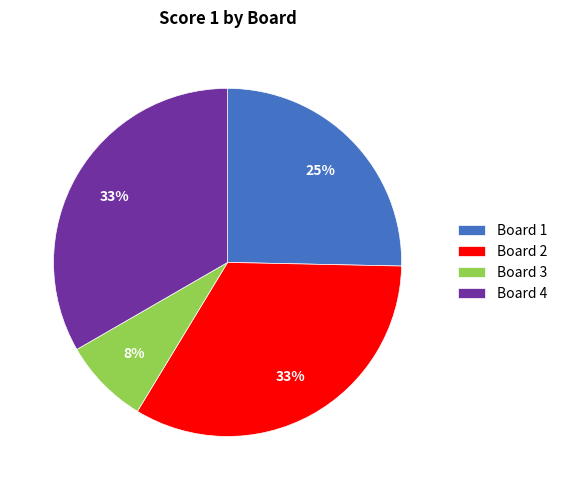

Is it true that Board 1 is 25% of the pie?

True